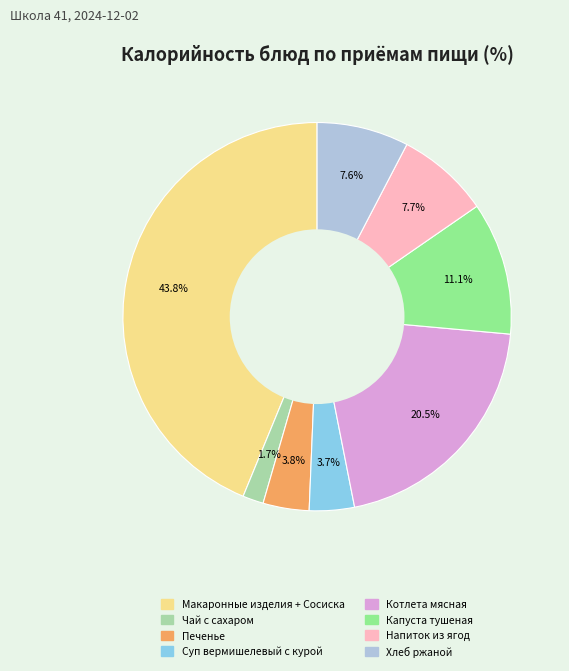

Which category has the smallest portion of the pie?

Чай с сахаром